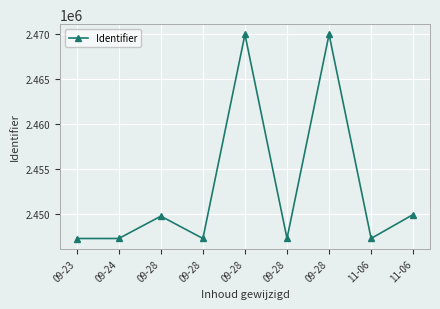

Is it true that the value at 09-28 is 1227194?

False